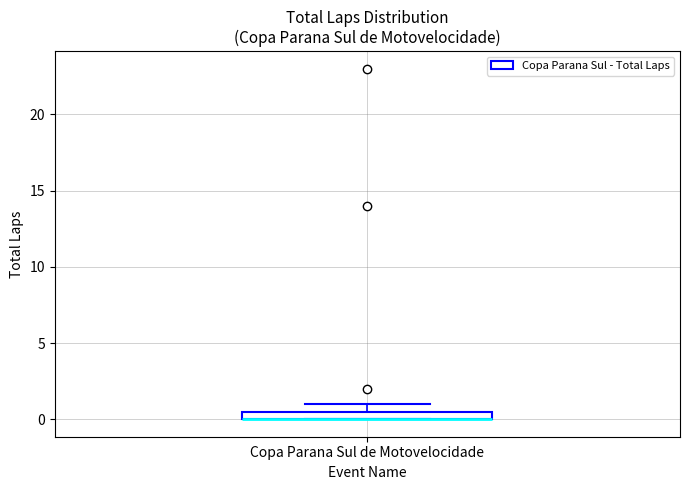

Where is the lower edge of the box for Copa Parana Sul de Motovelocidade on the y-axis? The values are not printed on the chart, so give them approximately, as read against the axis.

0.0